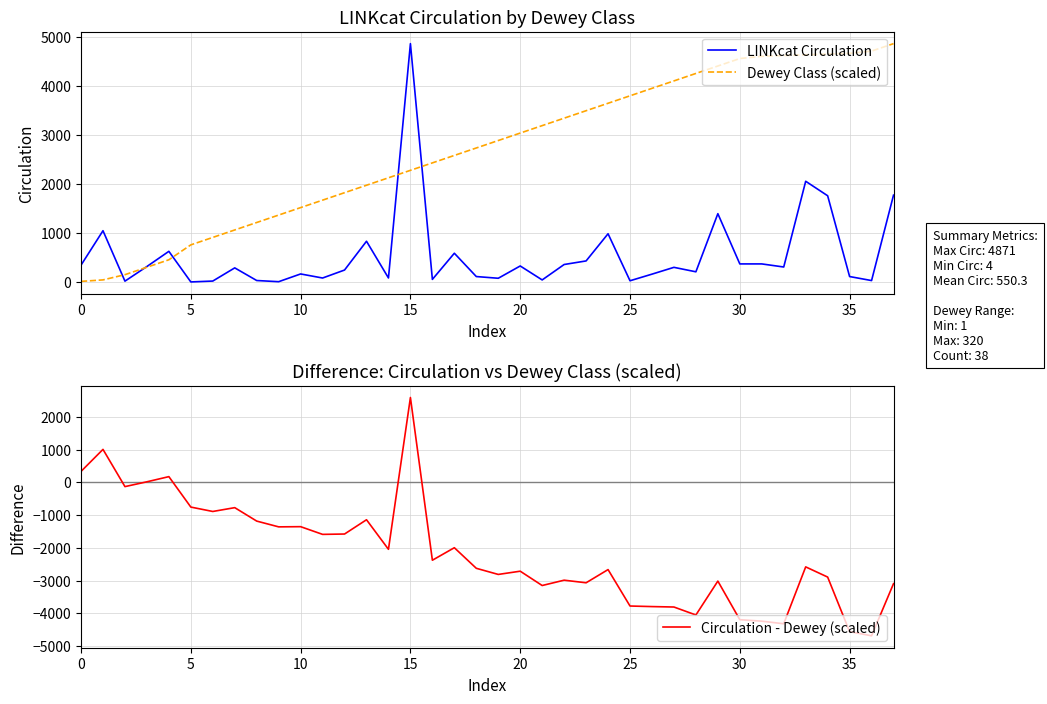

What is the highest value of the LINKcat Circulation series?

4871.0